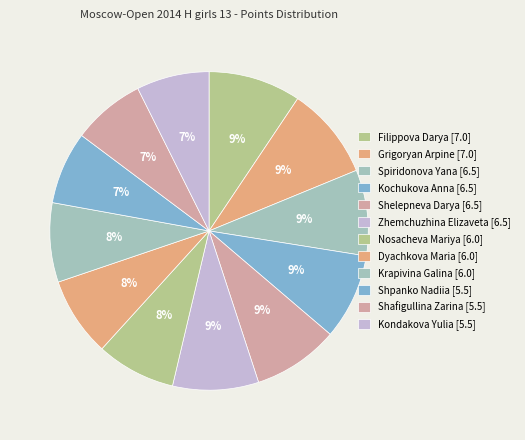

To the nearest percent, what is the average slice percentage?

8%